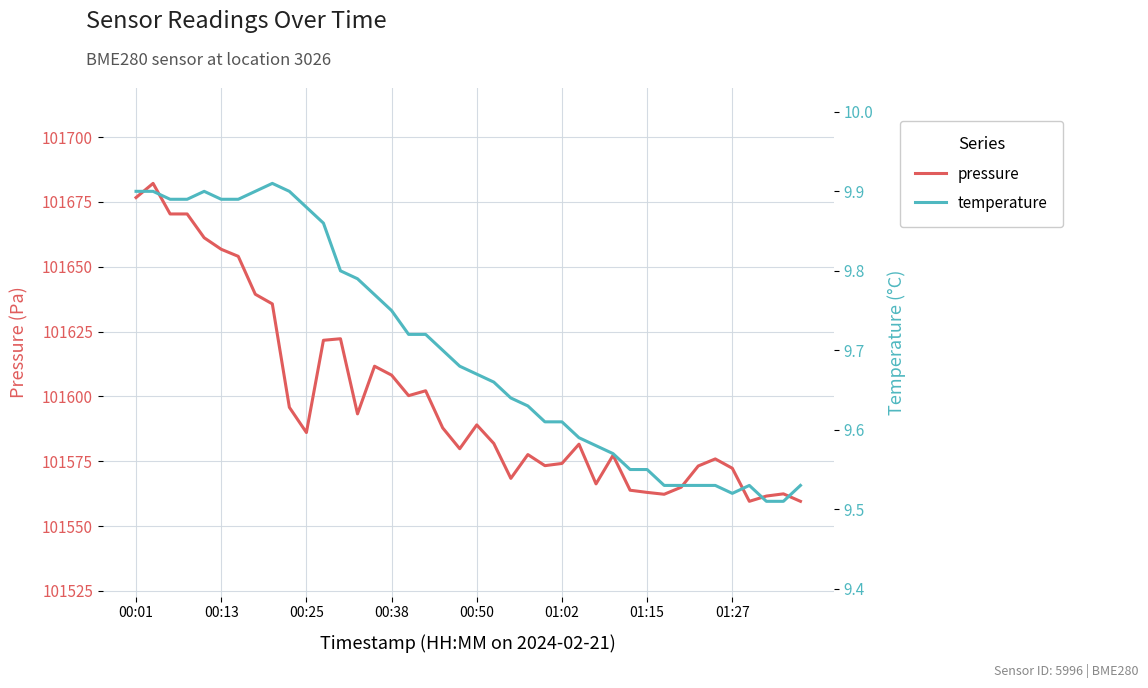

True or false: pressure has more than 1 interior local peaks.

True